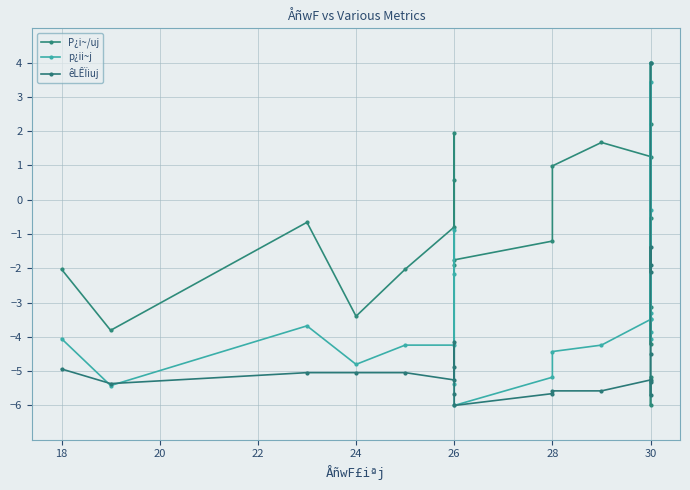

Does the chart have visible grid lines?

Yes